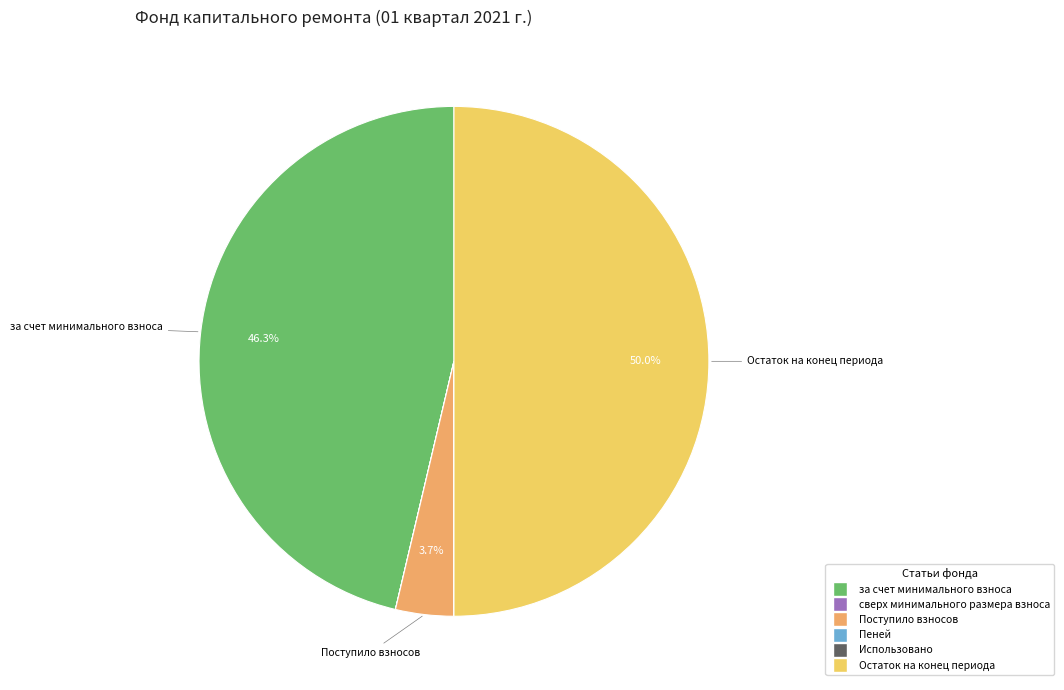

Does за счет минимального взноса account for over 50% of the chart?

No